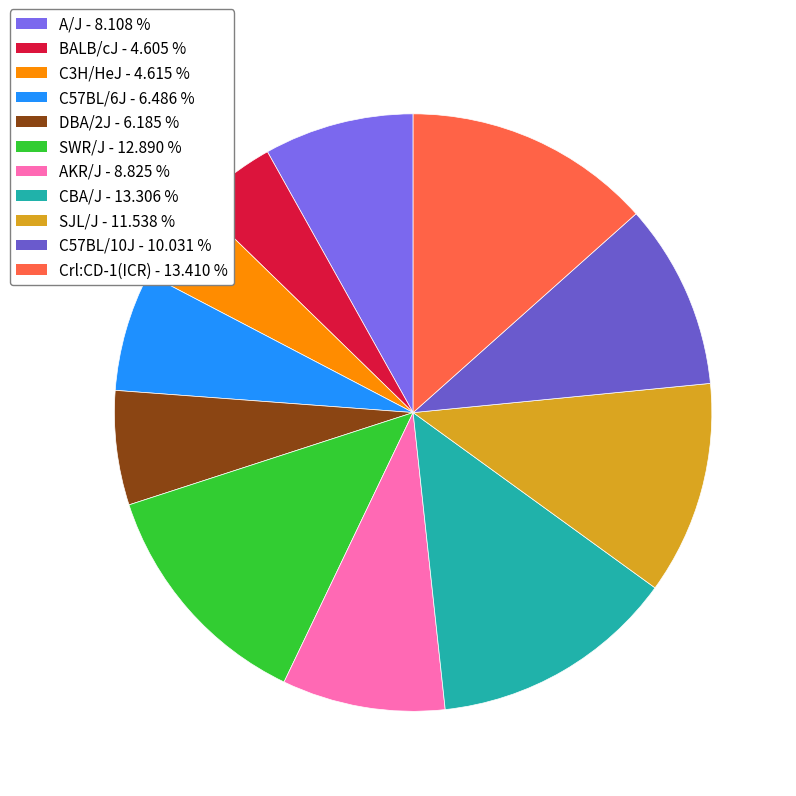

How many segments does this pie chart have?

11